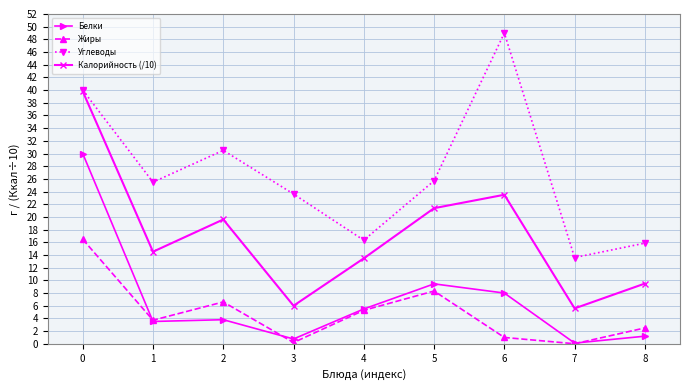

True or false: Белки and Углеводы intersect in this chart.

False